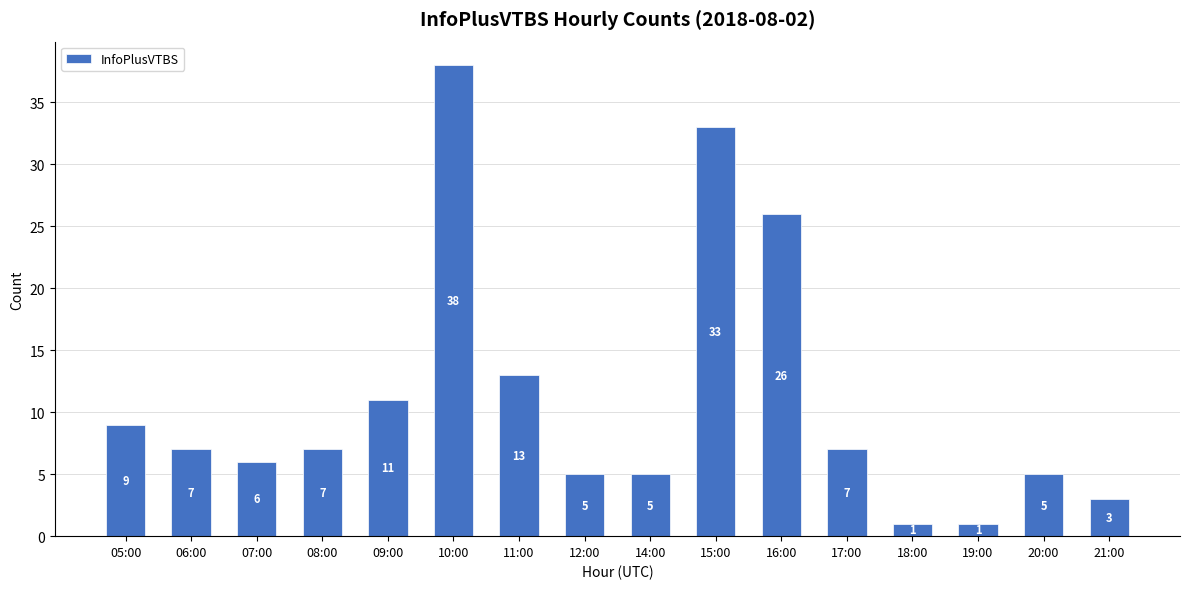

What is the label of the 7th bar from the right?

15:00